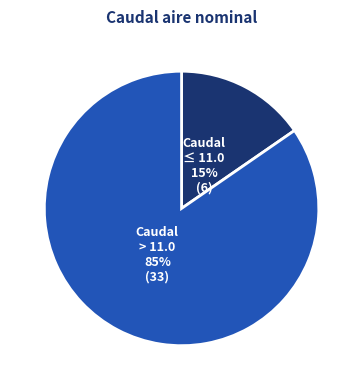

What is the majority slice?

Caudal > 11.0